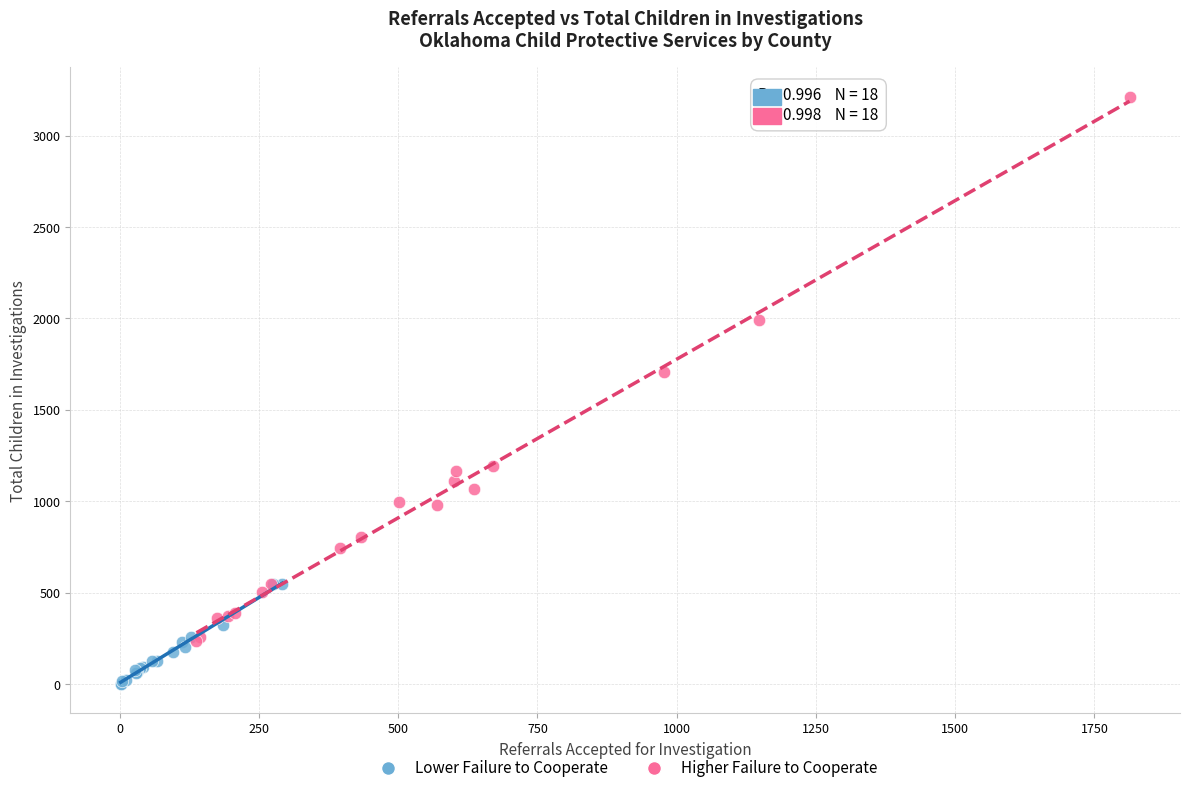

Which series contains the lowest Y value?

Lower Failure to Cooperate